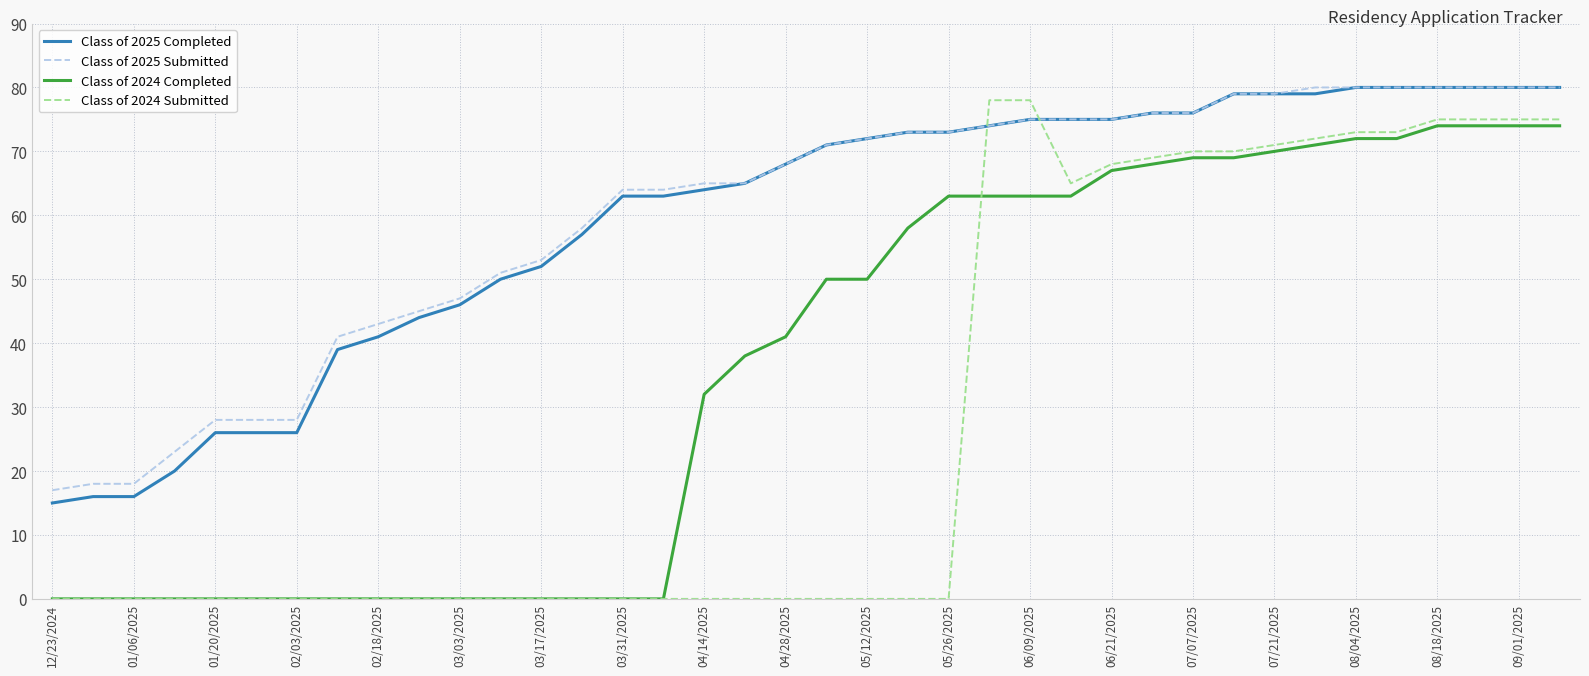

Reading left to right, list all the values displayed in this chart.

Class of 2025 Completed: 15	16	16	20	26	26	26	39	41	44	46	50	52	57	63	63	64	65	68	71	72	73	73	74	75	75	75	76	76	79	79	79	80	80	80	80	80	80
Class of 2025 Submitted: 17	18	18	23	28	28	28	41	43	45	47	51	53	58	64	64	65	65	68	71	72	73	73	74	75	75	75	76	76	79	79	80	80	80	80	80	80	80
Class of 2024 Completed: 0	0	0	0	0	0	0	0	0	0	0	0	0	0	0	0	32	38	41	50	50	58	63	63	63	63	67	68	69	69	70	71	72	72	74	74	74	74
Class of 2024 Submitted: 0	0	0	0	0	0	0	0	0	0	0	0	0	0	0	0	0	0	0	0	0	0	0	78	78	65	68	69	70	70	71	72	73	73	75	75	75	75